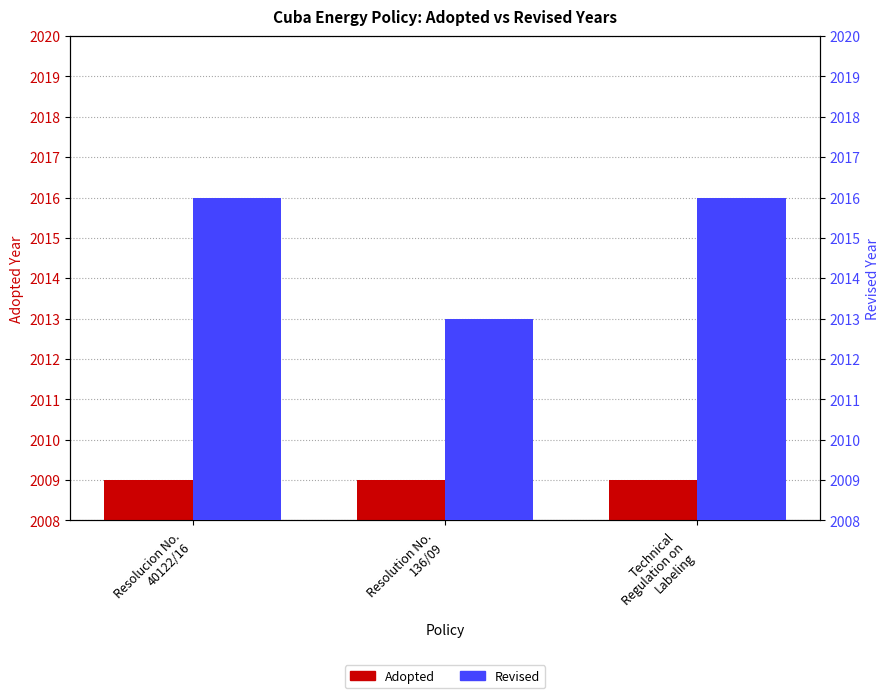

What is the sum of all Adopted values?

6027